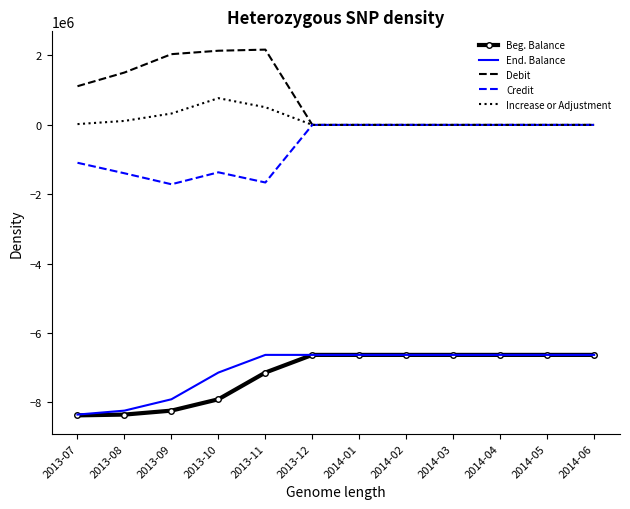

What is the difference between the highest and lowest values at 2013-09?

10272346.8